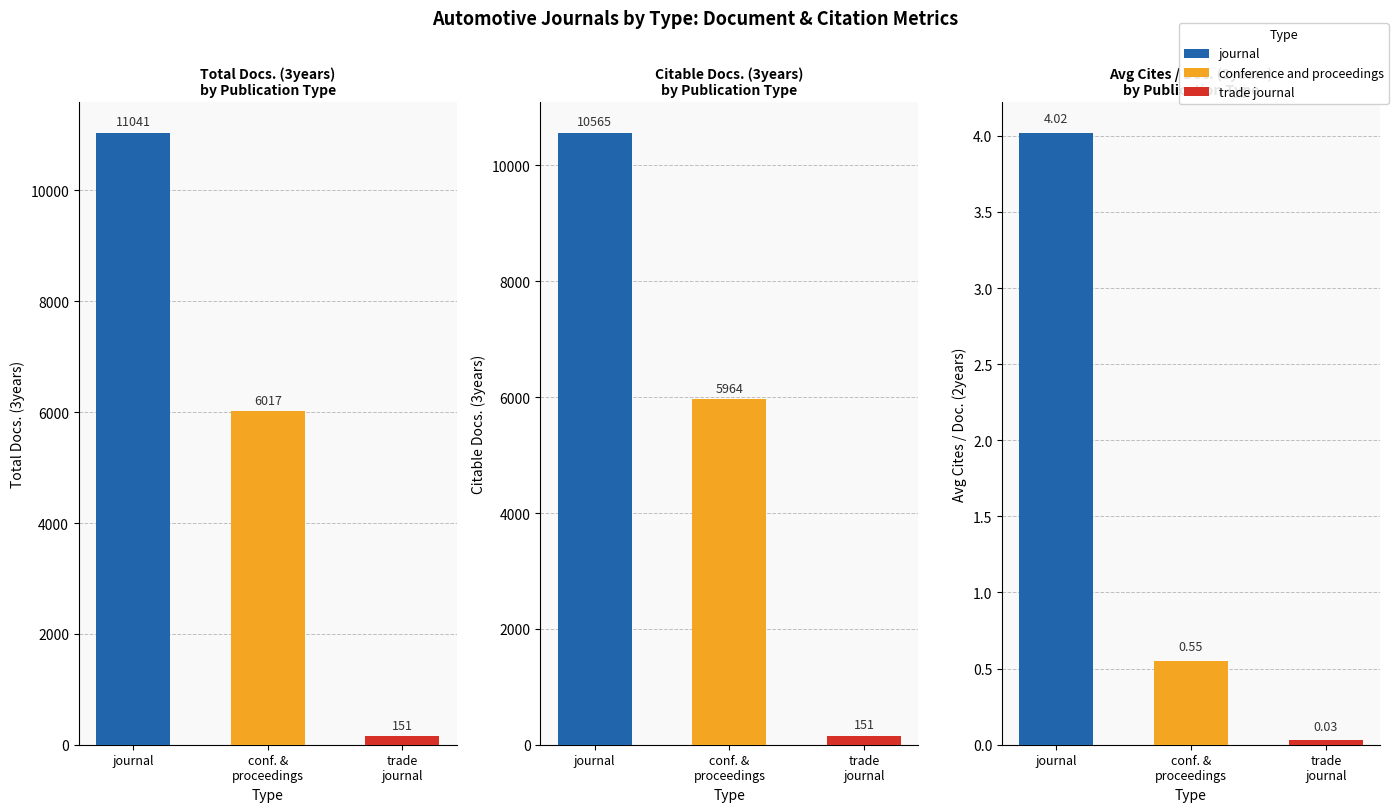

Is it true that trade journal equals -54 at 0?

False